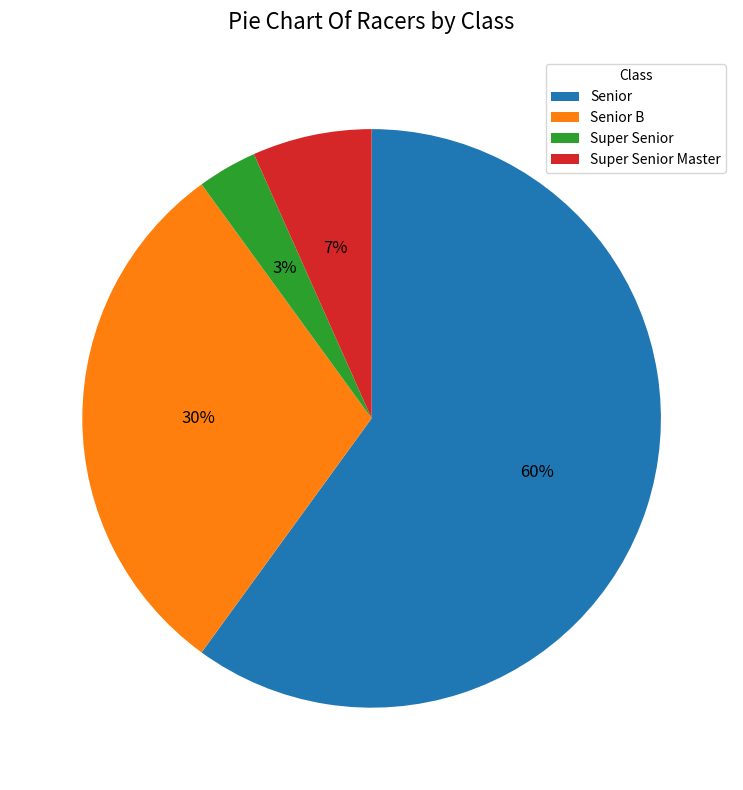

True or false: Senior B accounts for 40% of the total.

False